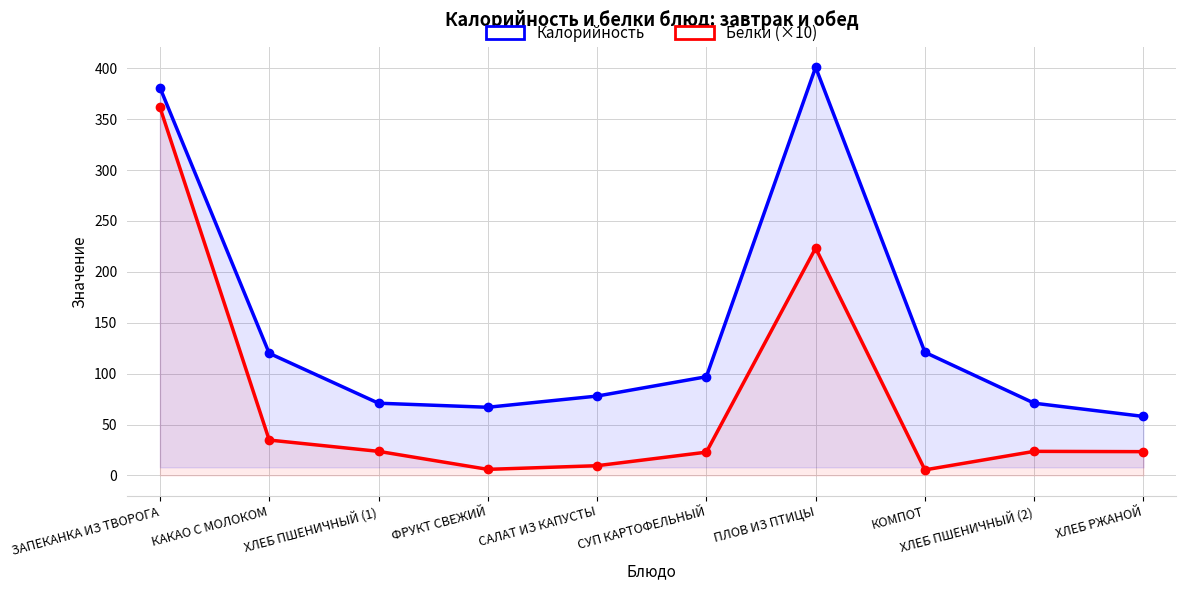

True or false: Калорийность and Белки (×10) intersect in this chart.

False